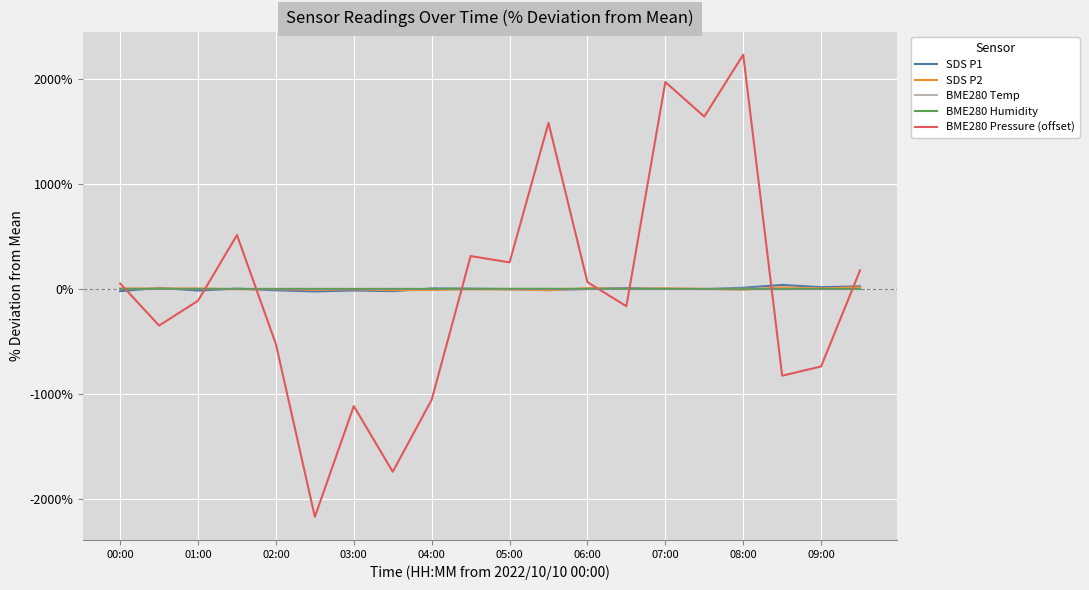

What is the smallest value displayed?

-2168.1